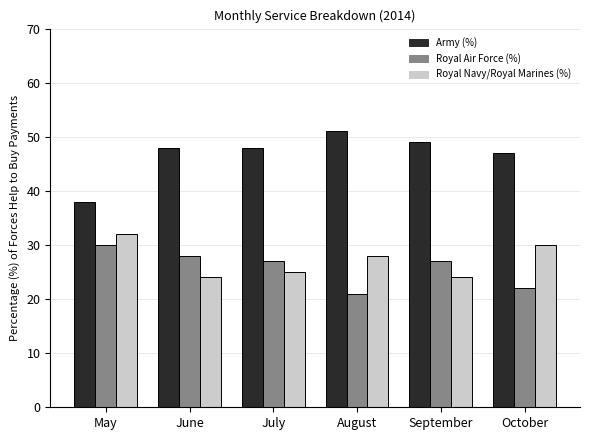

What is the difference between the maximum and minimum values in the Royal Air Force (%) series?

9